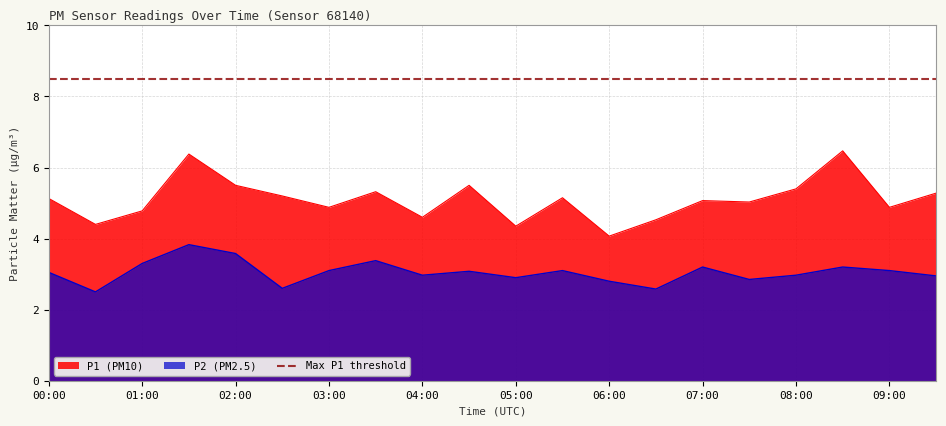

True or false: P1 has more than 1 interior local peaks.

True